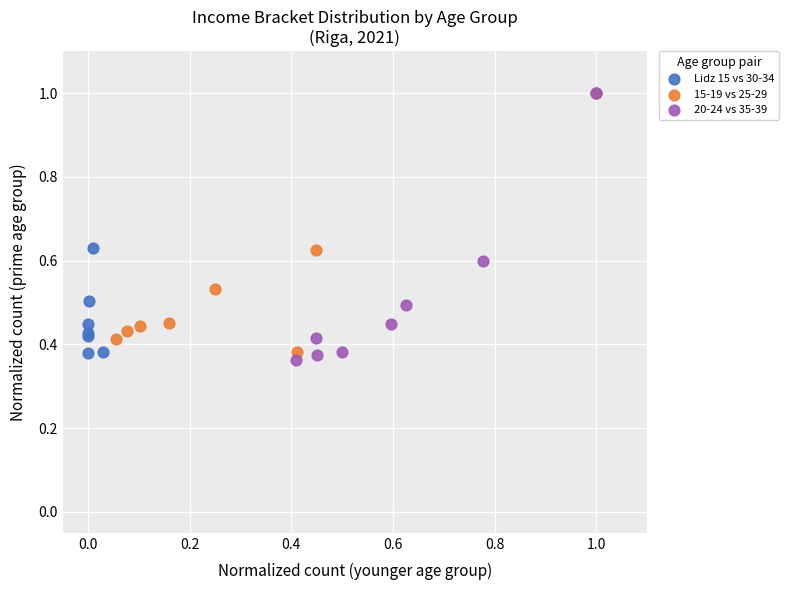

Which series has the largest Y range (max minus min)?

20-24 vs 35-39